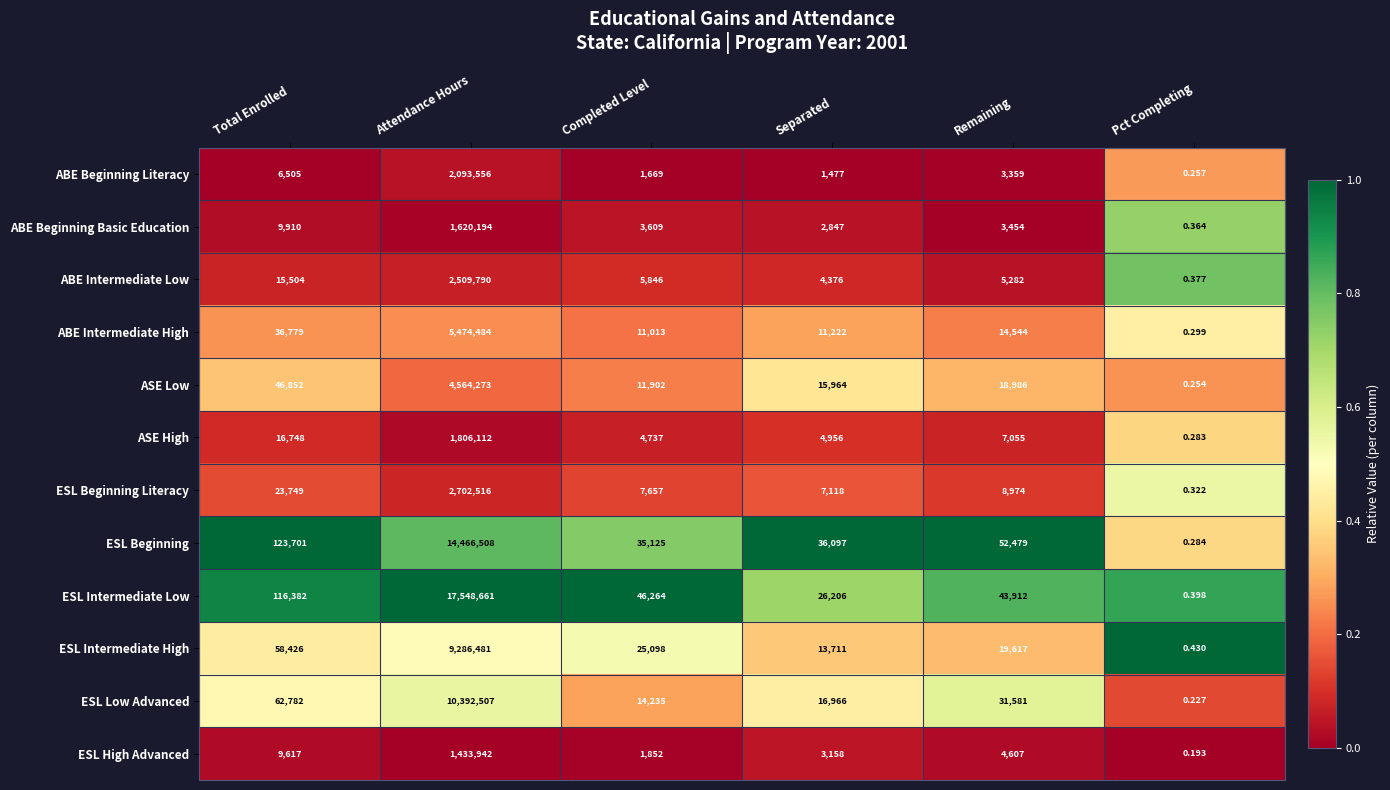

Rank the categories by ABE Intermediate Low value from lowest to highest.

Pct Completing, Separated, Remaining, Completed Level, Total Enrolled, Attendance Hours